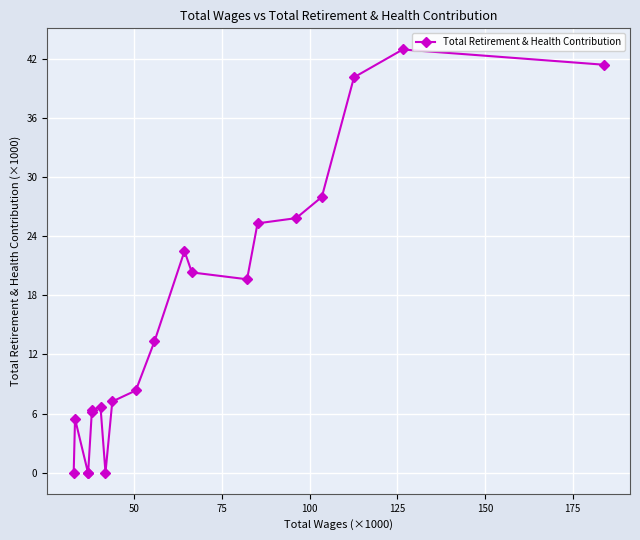

What is the value of the 17th point from the left?

28.0